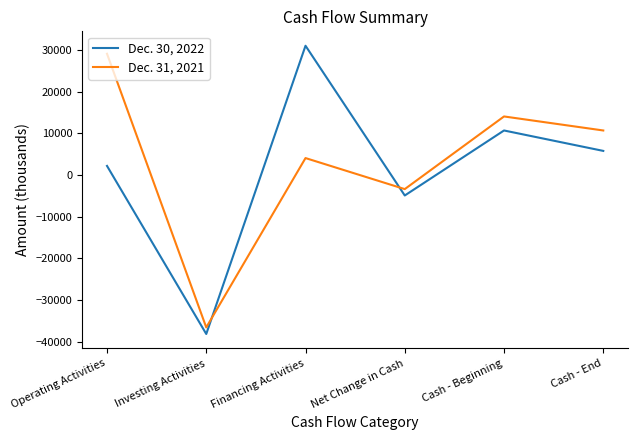

At which label does Dec. 31, 2021 first exceed 10697?

Operating Activities